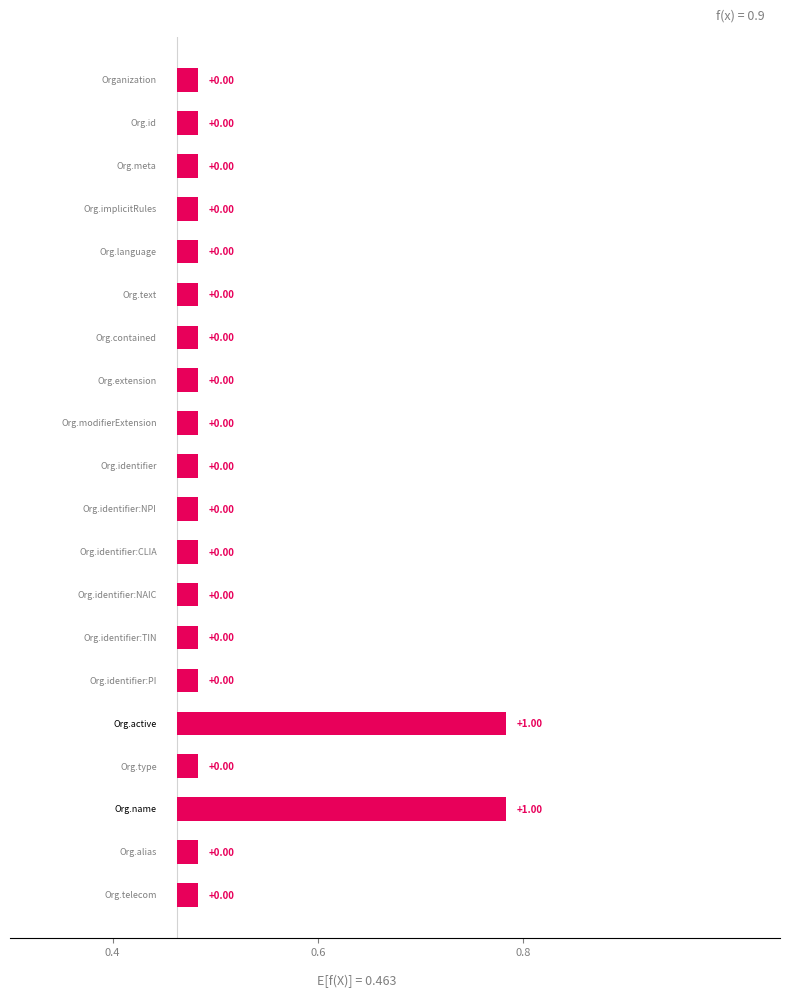

List the labels in order of Min value, largest first.

Organization.active, Organization.name, Organization, Organization.id, Organization.meta, Organization.implicitRules, Organization.language, Organization.text, Organization.contained, Organization.extension, Organization.modifierExtension, Organization.identifier, Organization.identifier:NPI, Organization.identifier:CLIA, Organization.identifier:NAIC, Organization.identifier:TIN, Organization.identifier:PI, Organization.type, Organization.alias, Organization.telecom